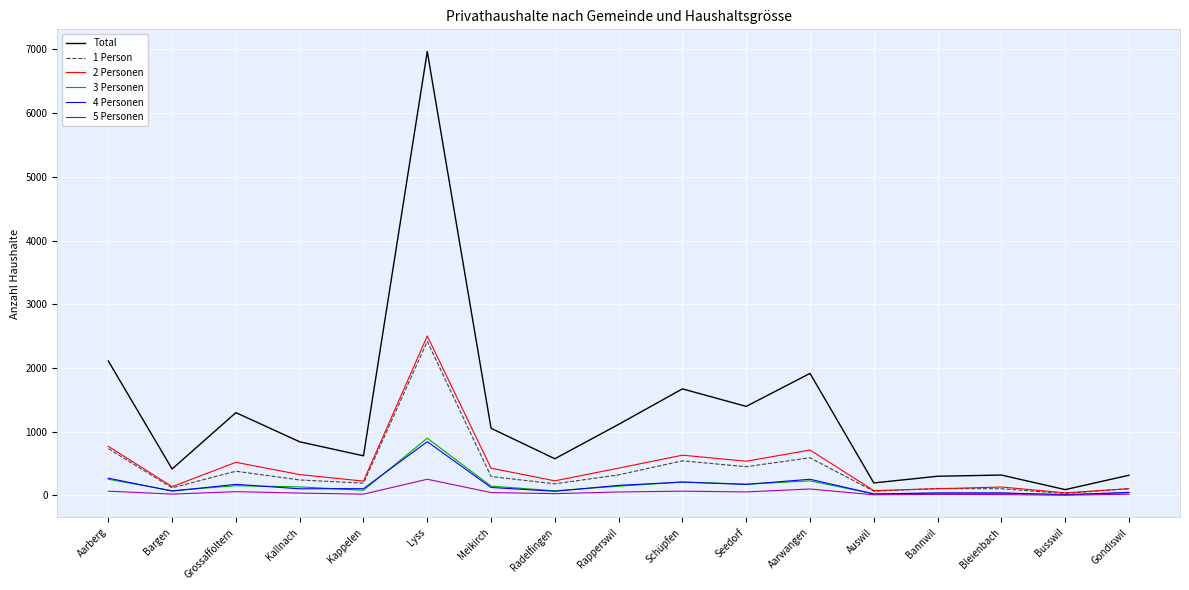

True or false: 3 Personen has more than 2 points higher than both neighbors.

True